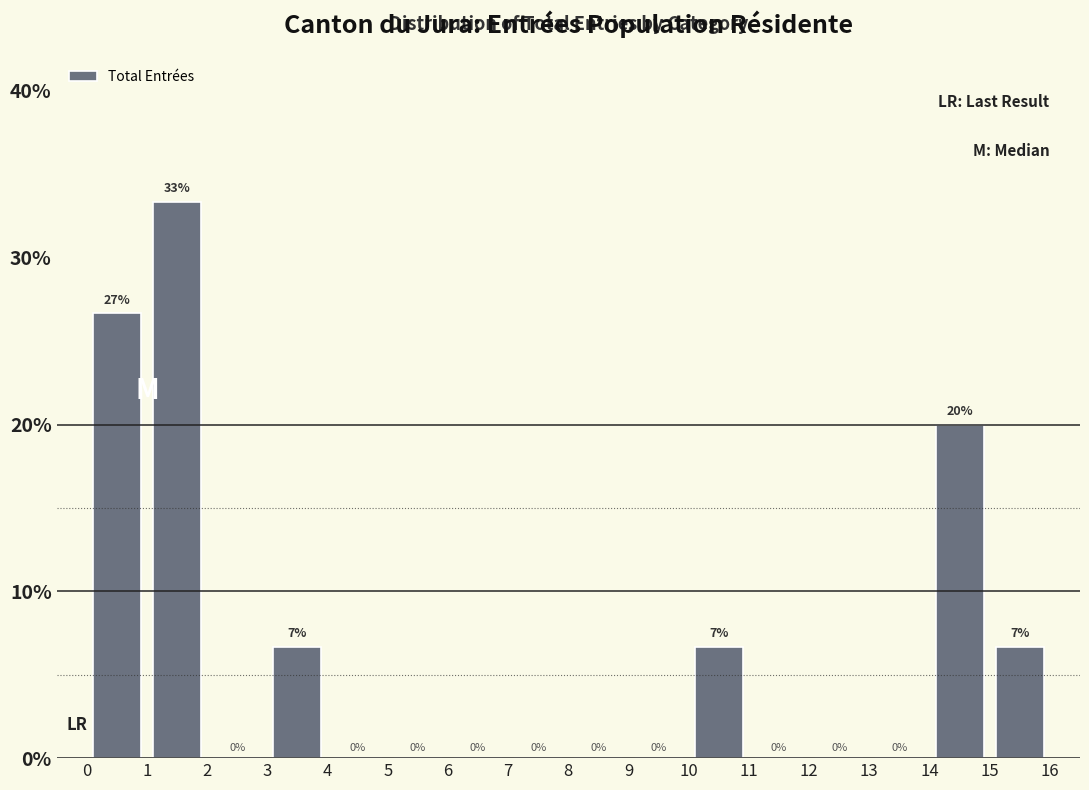

Which range on the x-axis has the tallest bar?

1 to 2